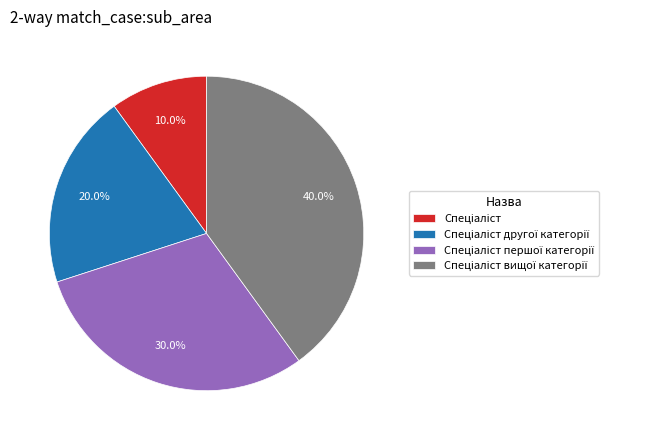

Is there a majority slice in this chart?

No